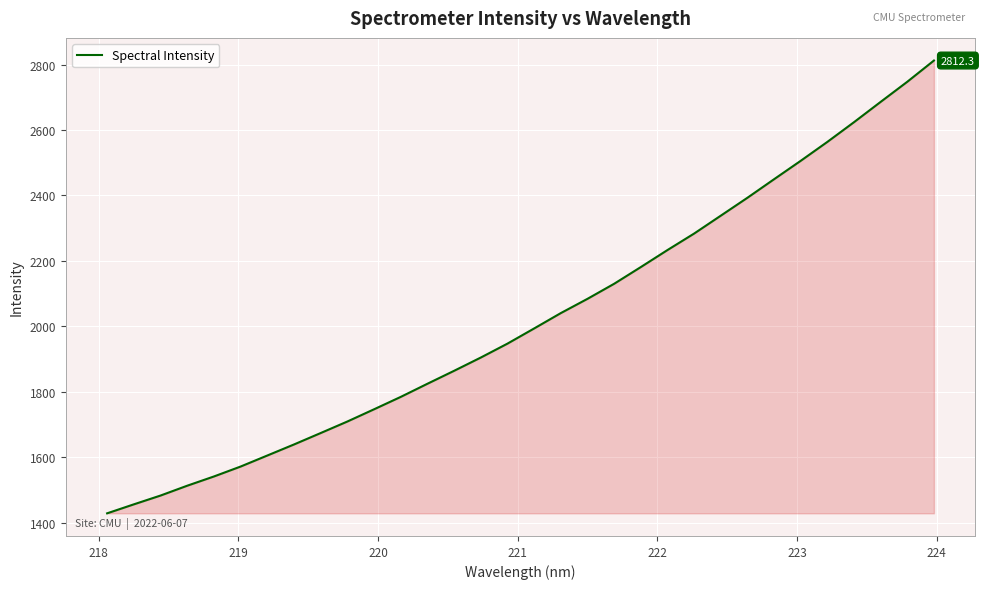

What is the difference between the maximum and minimum values?

1383.6